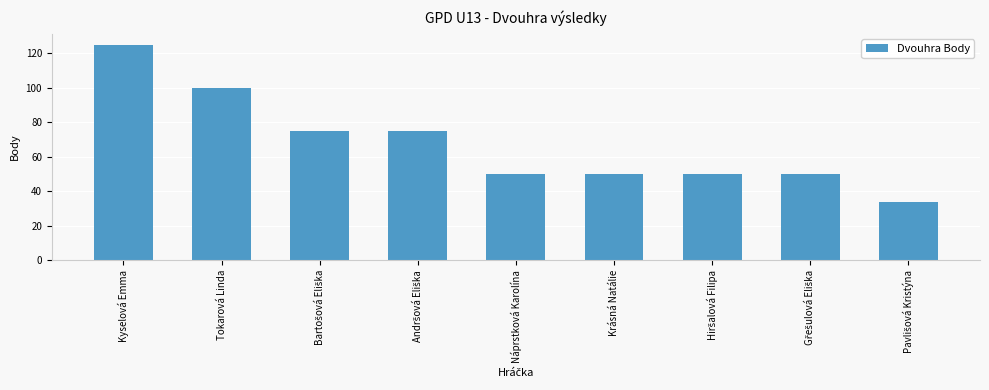

Does the chart contain any negative values?

No